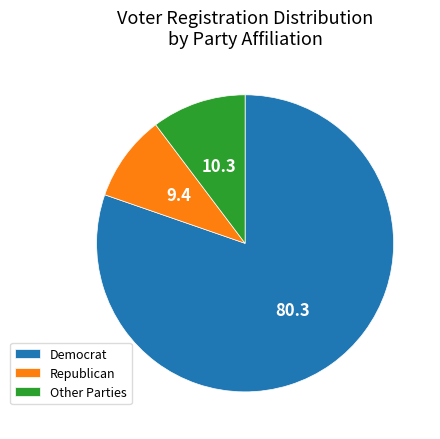

Combined, do Democrat and Republican account for over 50%?

Yes